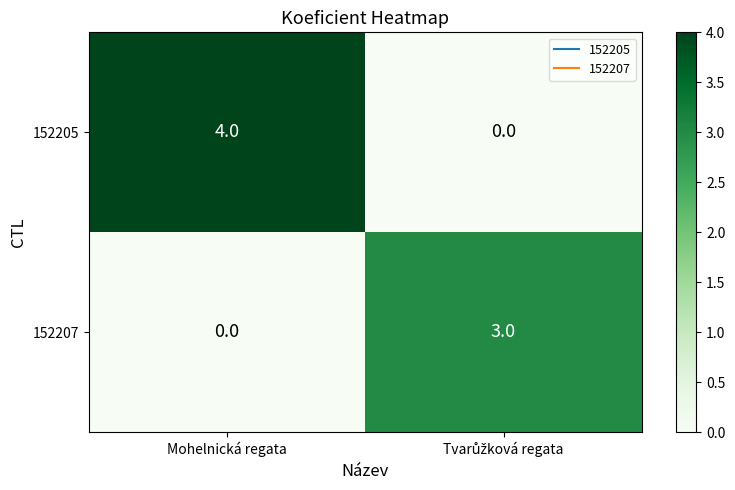

At which category does the chart reach its peak across all series?

Mohelnická regata